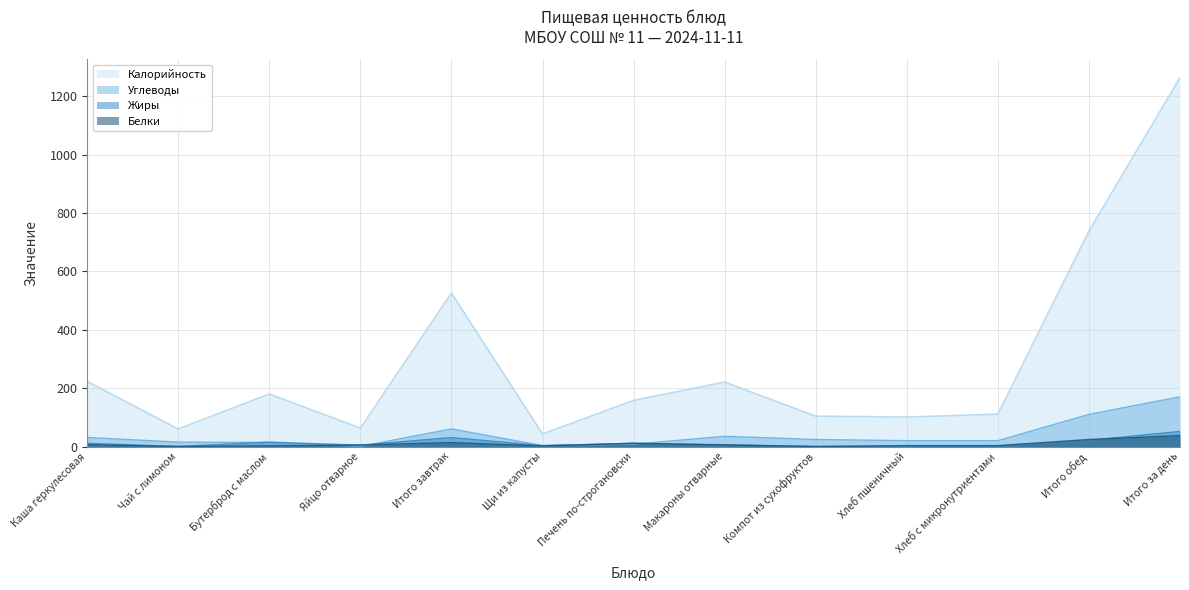

What are all the series names shown in the legend?

Калорийность, Углеводы, Жиры, Белки